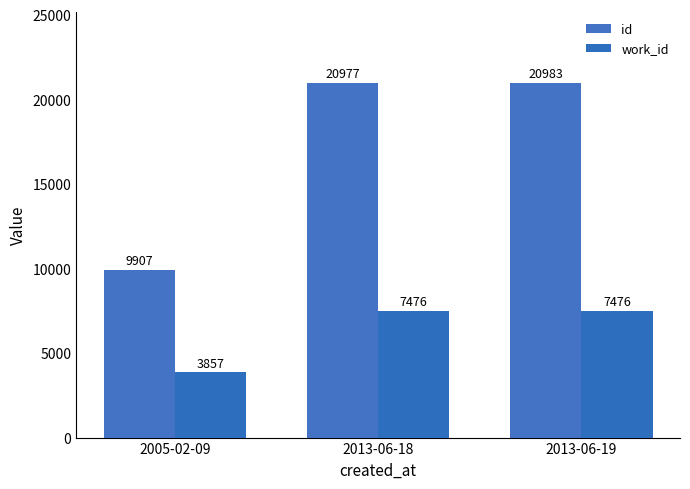

What is the total value across all series at 2013-06-19?

28459